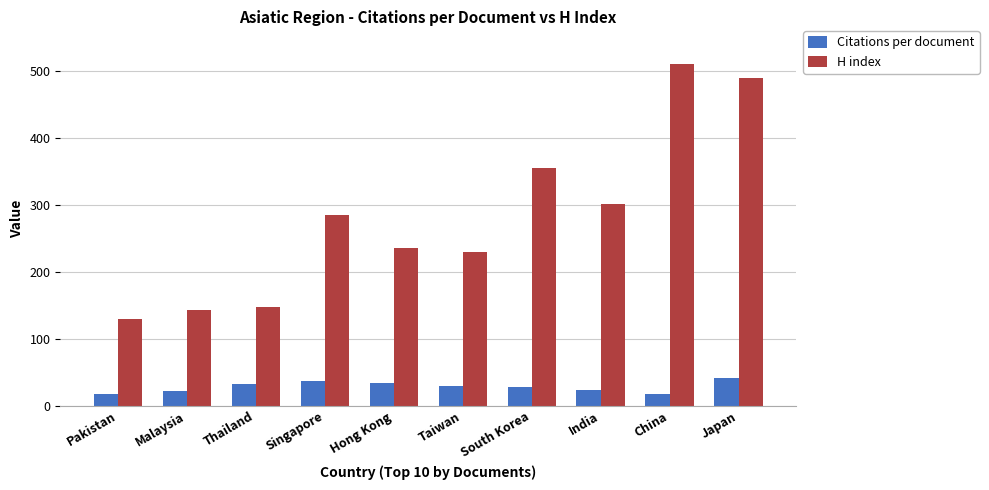

What is the label of the 4th bar from the left?

Singapore